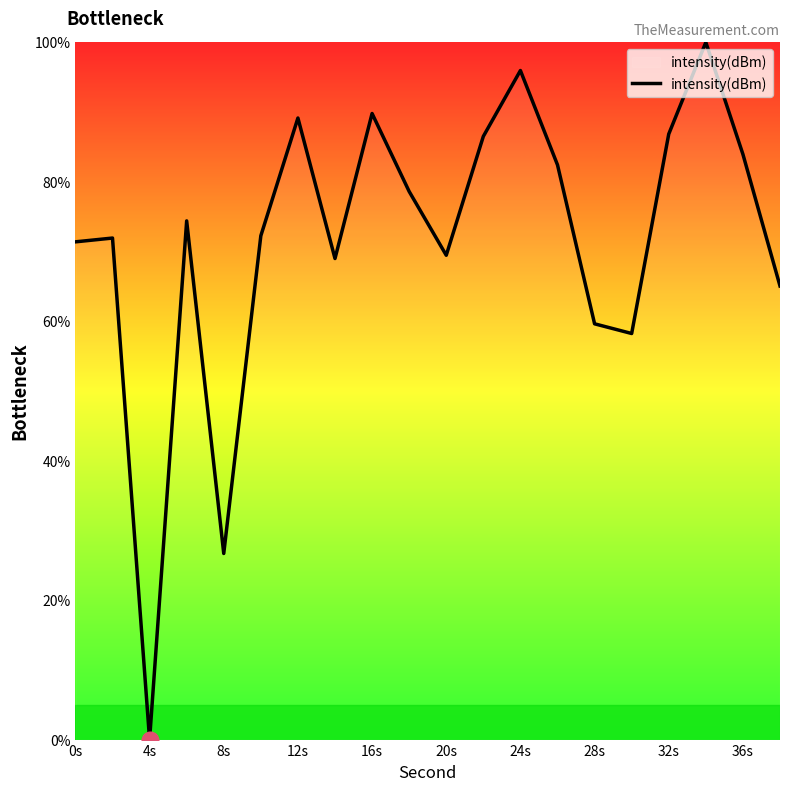

What is the greatest value displayed?

100.0